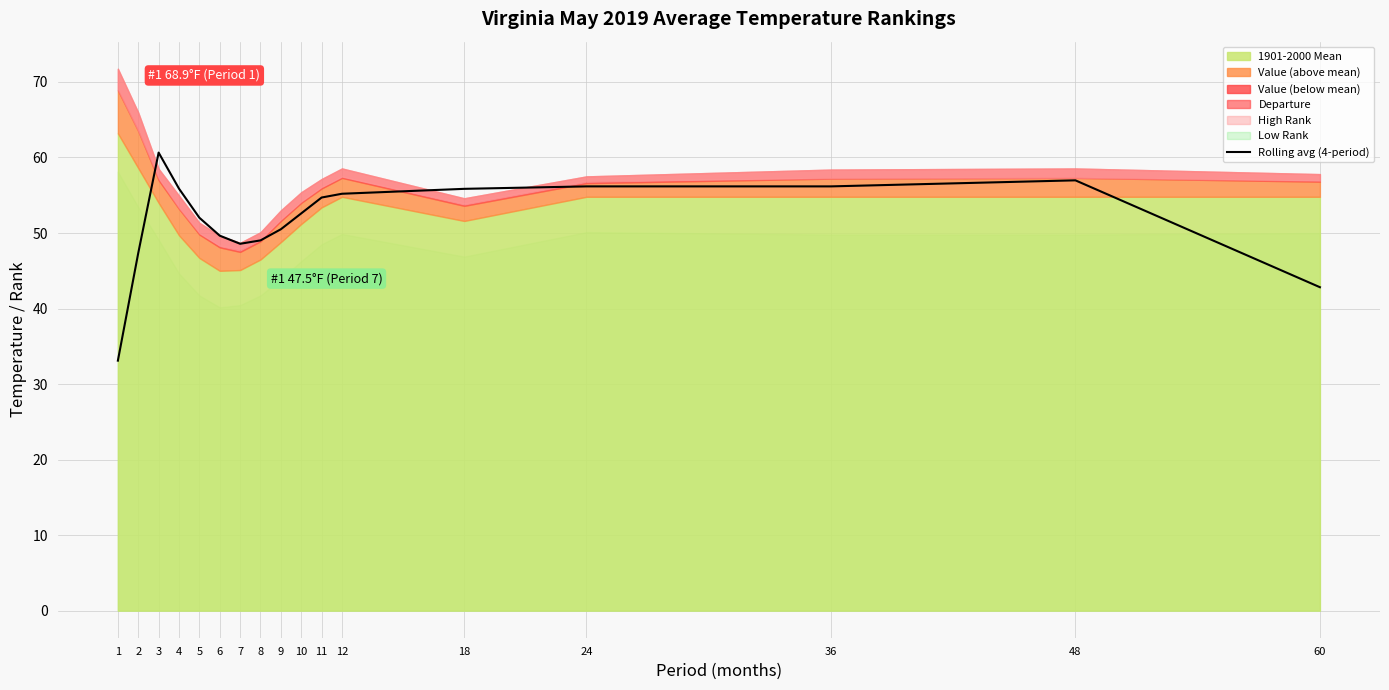

Rank the categories by value from highest to lowest.

3, 48, 24, 36, 4, 18, 12, 11, 10, 5, 9, 6, 8, 7, 2, 60, 1